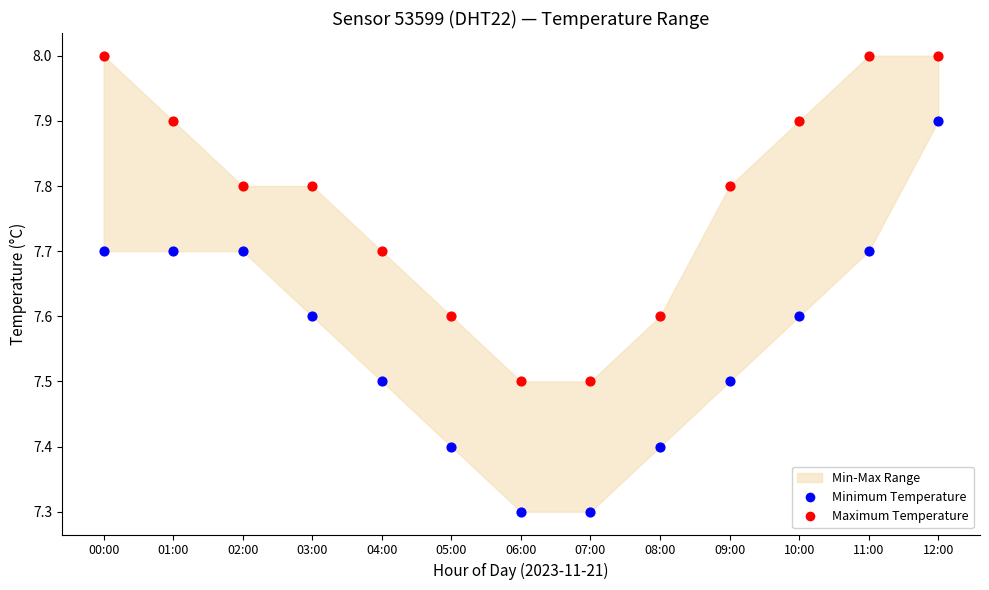

Across all data points, what is the range of Y values (max minus min)?

0.7